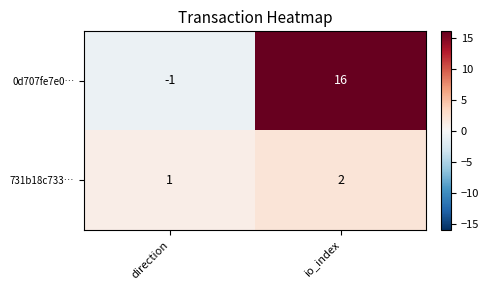

Which label corresponds to the smallest value in the chart?

direction